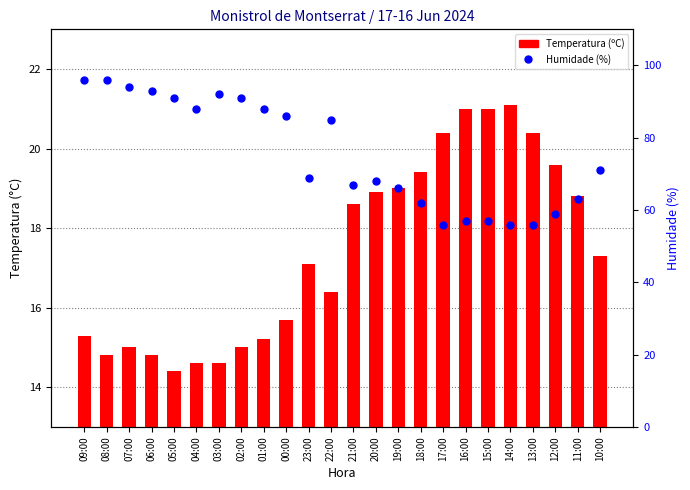

Is the value of Temperatura (ºC) at 16:00 greater than the value of Humidade (%) at 11:00?

No